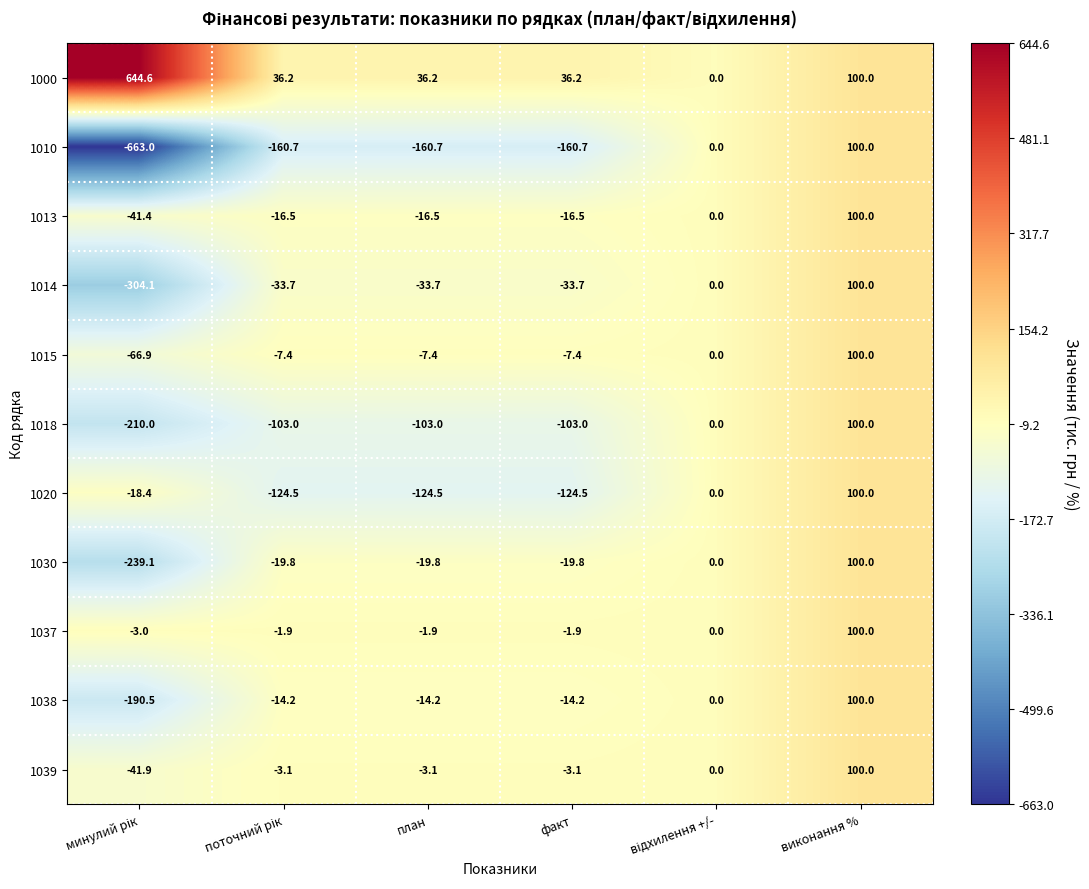

What is the sum of all 1020 values?

-291.9